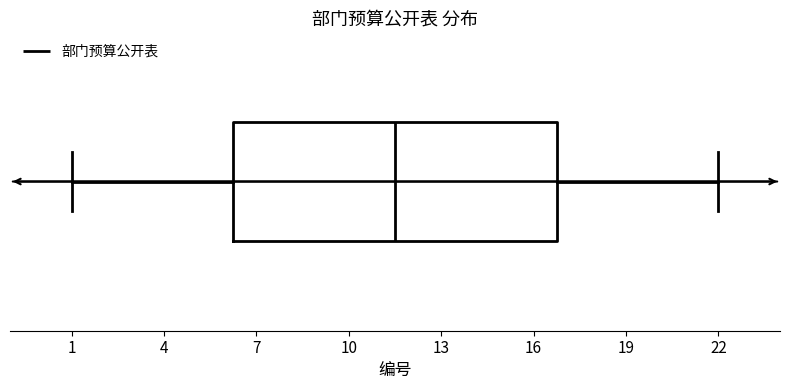

Read this box plot against the x-axis: the position of the median line, the range covered by the box, and the ends of both whiskers. The values are not printed on the chart, so give them approximately, as read against the axis.

median 11.5, box 6.5 to 17.0, whiskers 1.0 to 22.0